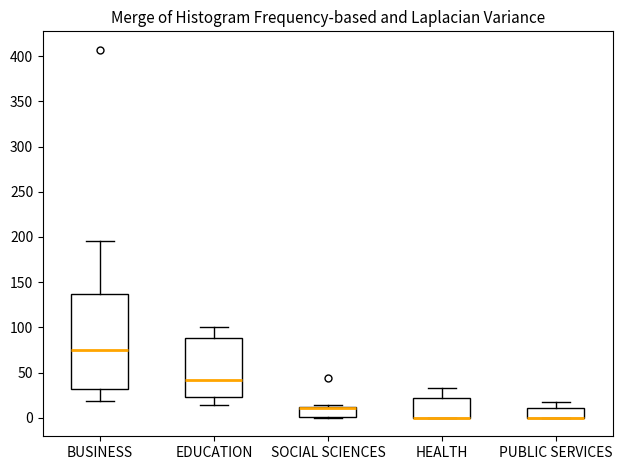

Reading left to right, read every box against the y-axis: the position of its median line, the range the box covers, and the ends of its whiskers. The values are not printed on the chart, so give them approximately, as read against the axis.

BUSINESS: median 75, box 30 to 135, whiskers 20 to 195
EDUCATION: median 40, box 25 to 90, whiskers 15 to 100
SOCIAL SCIENCES: median 10 (drawn on the box's upper edge), box 0 to 15, whiskers 0 to 15
HEALTH: median 0 (drawn on the box's lower edge), box 0 to 20, whiskers 0 to 35
PUBLIC SERVICES: median 0 (drawn on the box's lower edge), box 0 to 10, whiskers 0 to 20